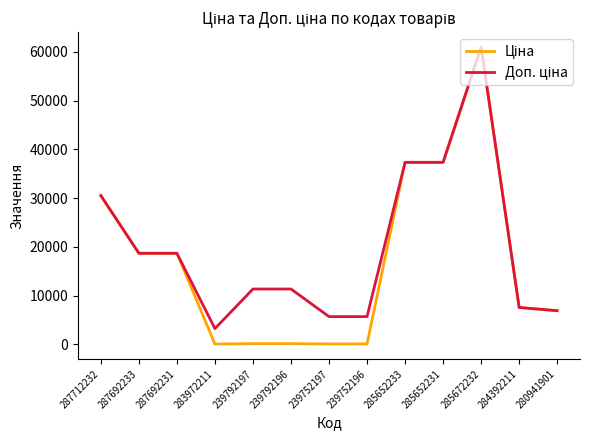

At which category is the sum across all series the highest?

285672232